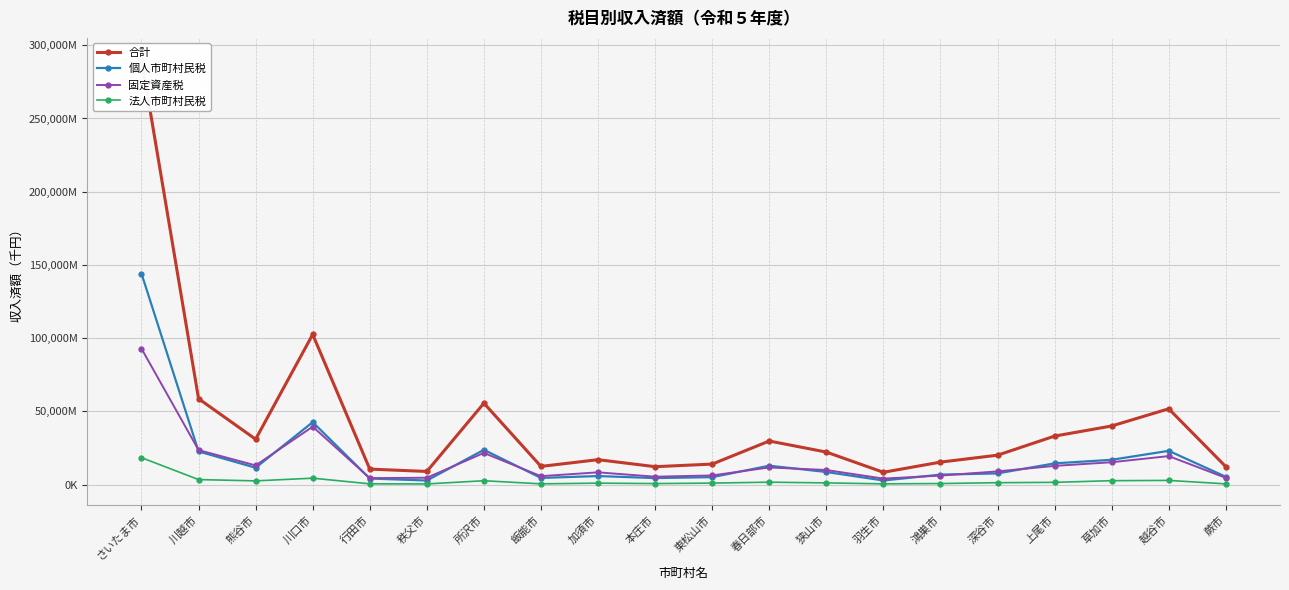

At 川口市, list the series in order from smallest to largest.

法人市町村民税, 固定資産税, 個人市町村民税, 合計